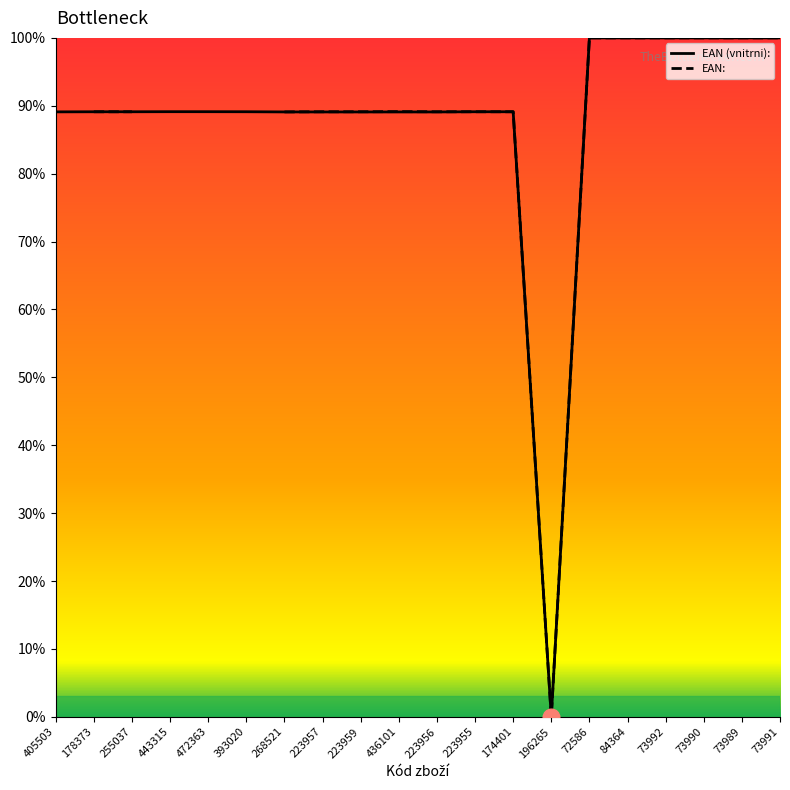

What is the difference between the second highest and minimum values in the EAN: series?

100.0